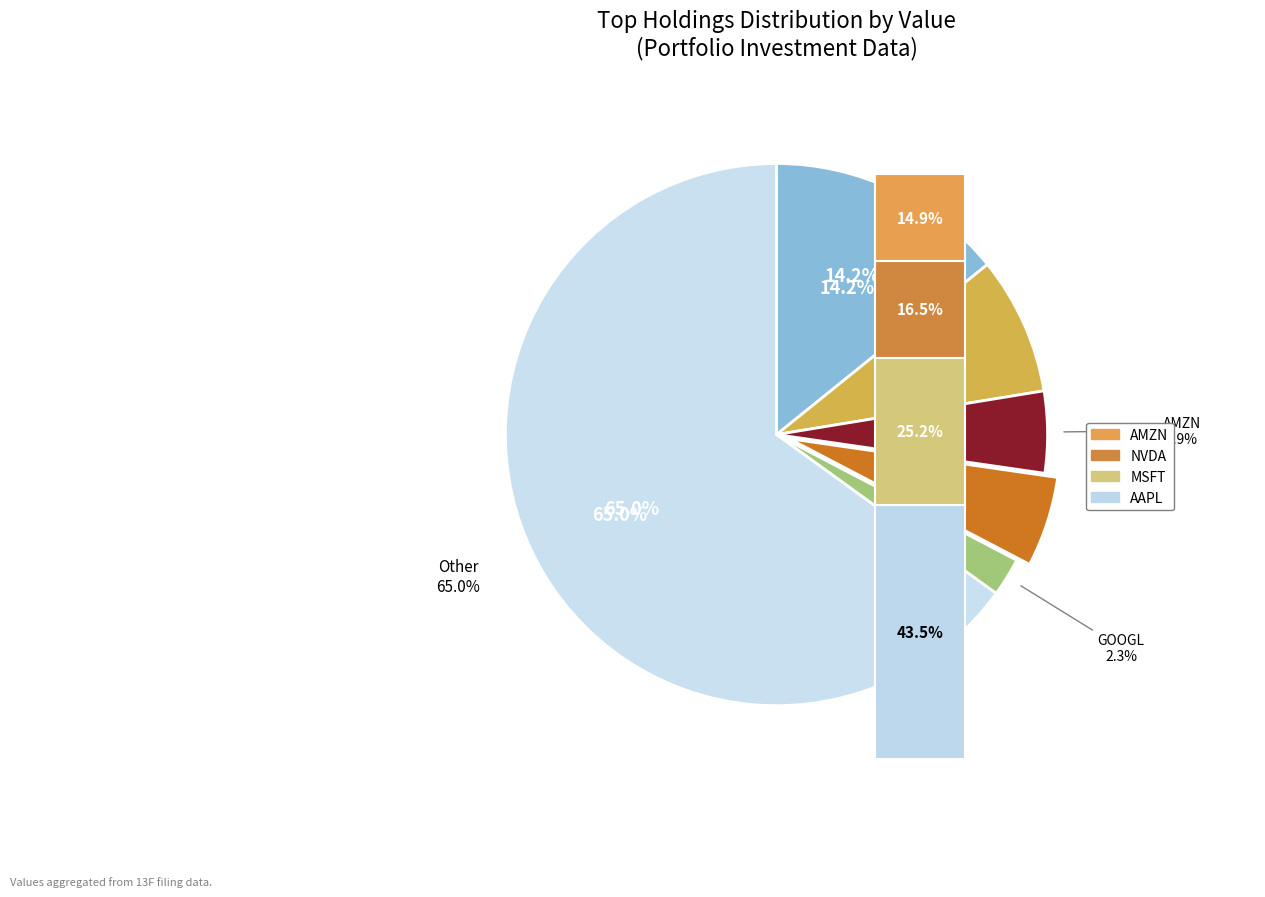

To the nearest percent, what is the combined percentage of AAPL and MSFT?

22%